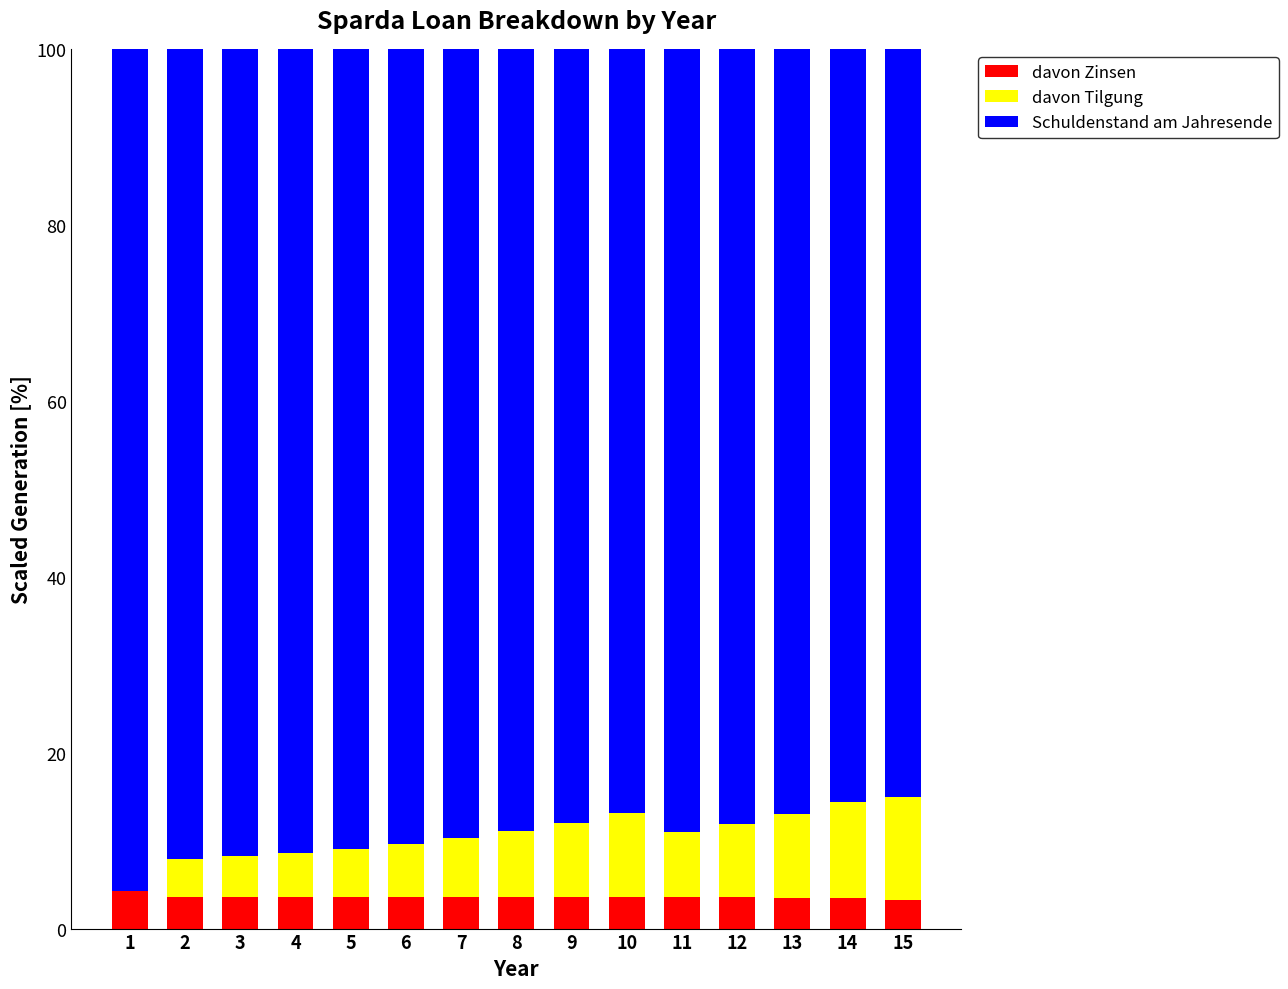

True or false: davon Zinsen has a value of 3.5 at 14.

True